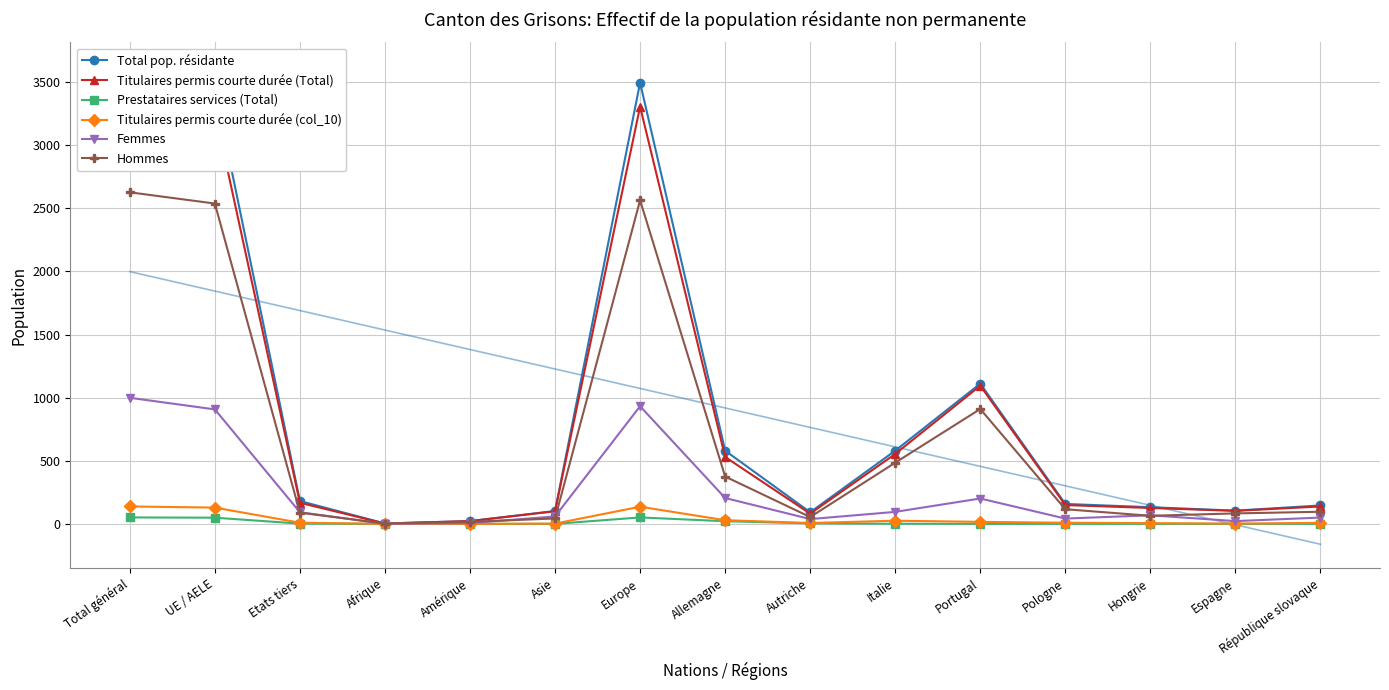

True or false: Titulaires permis courte durée (col_10) and Titulaires permis courte durée (Total) intersect in this chart.

False